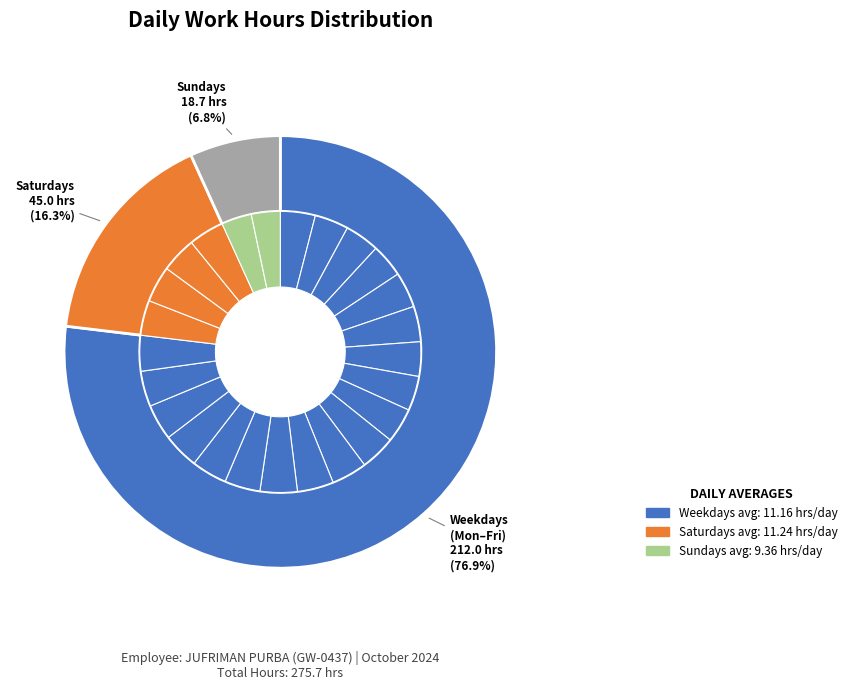

To the nearest percent, what percentage of the pie is Day 26?

4%